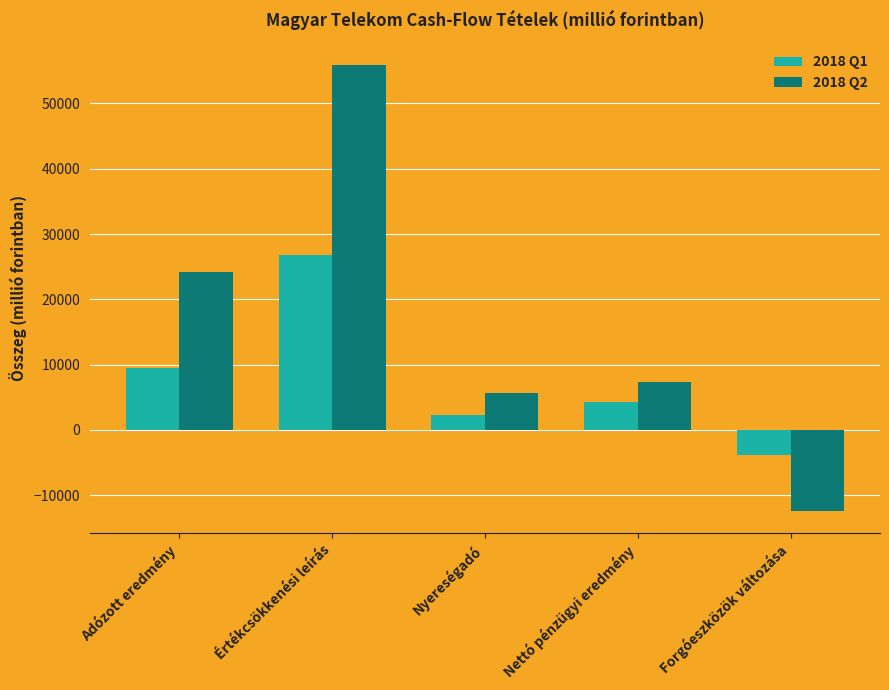

How many positive values does the 2018 Q2 series have?

4